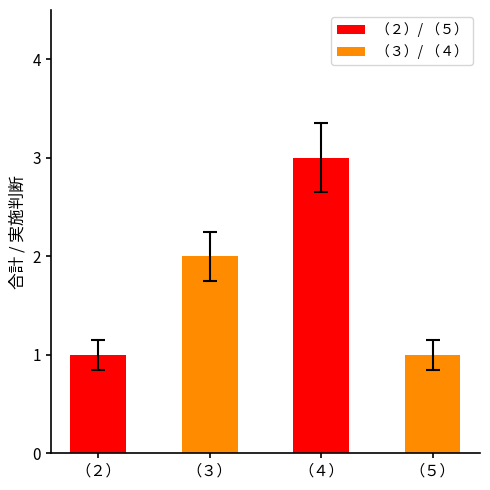

What is the label of the 3rd bar from the left?

（４）